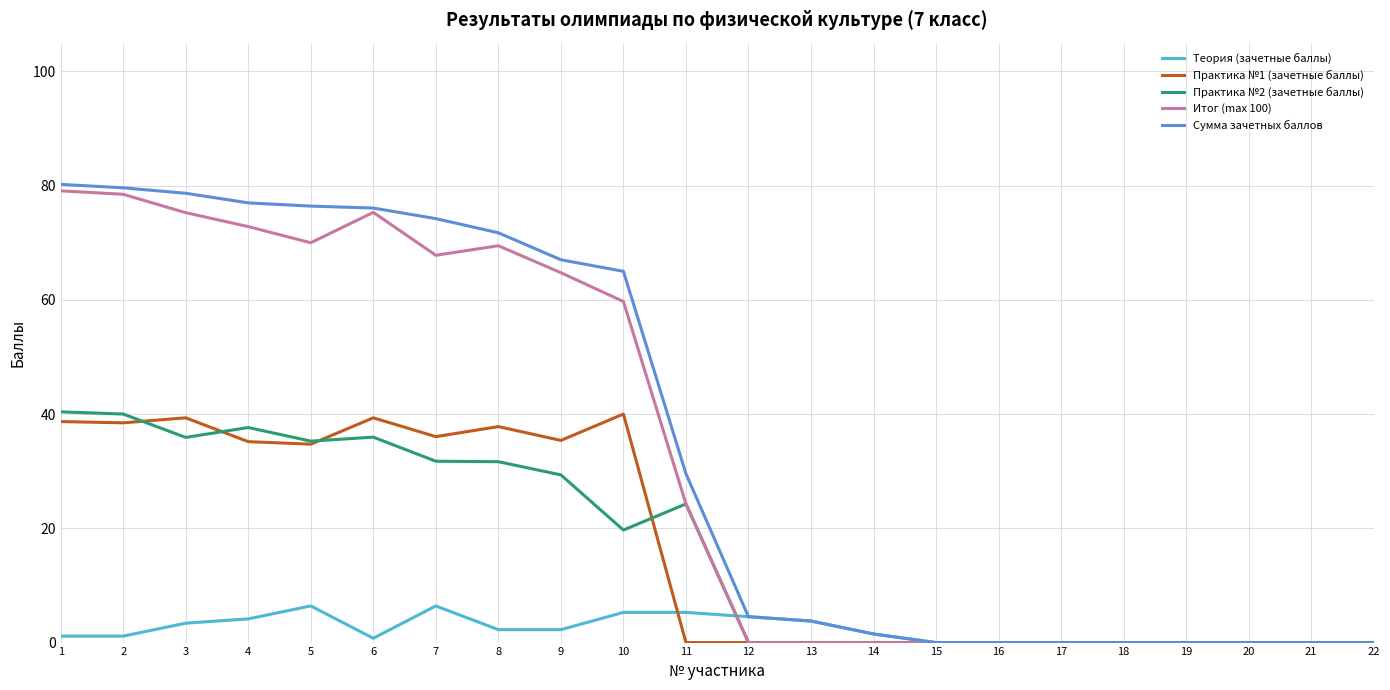

Where is Сумма зачетных баллов nearest to the value 40?

11